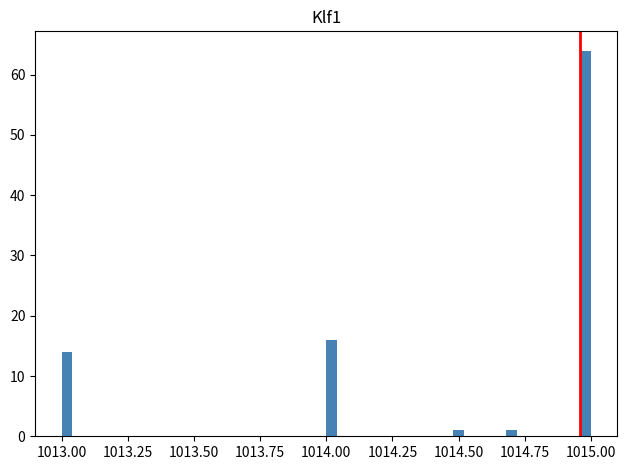

Read against the x-axis, roughly where is the centre of the tallest bar?

1015.00